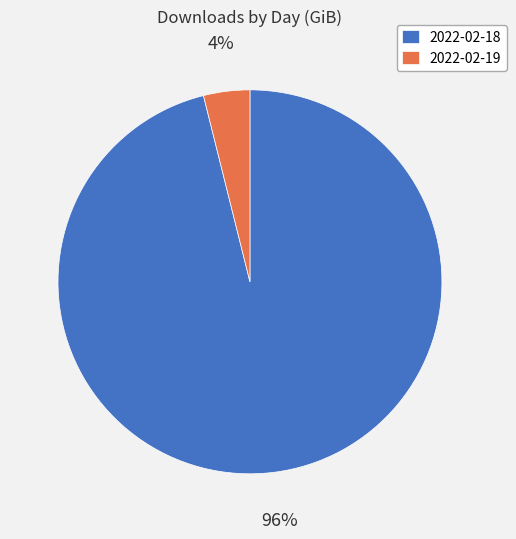

What is the largest slice in the pie chart?

2022-02-18